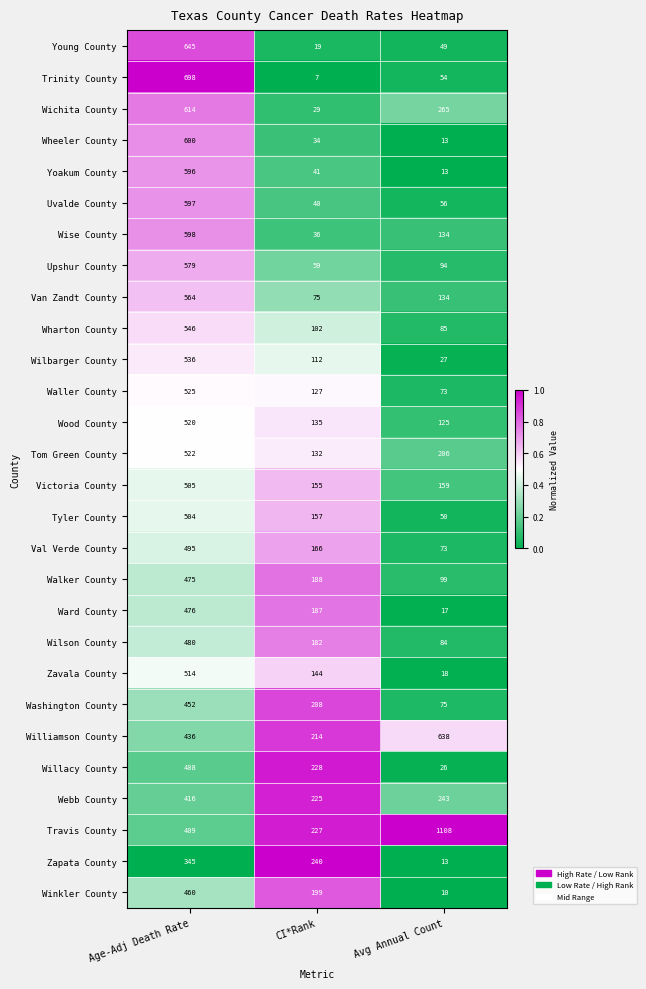

What is the sum of all Val Verde County values?

734